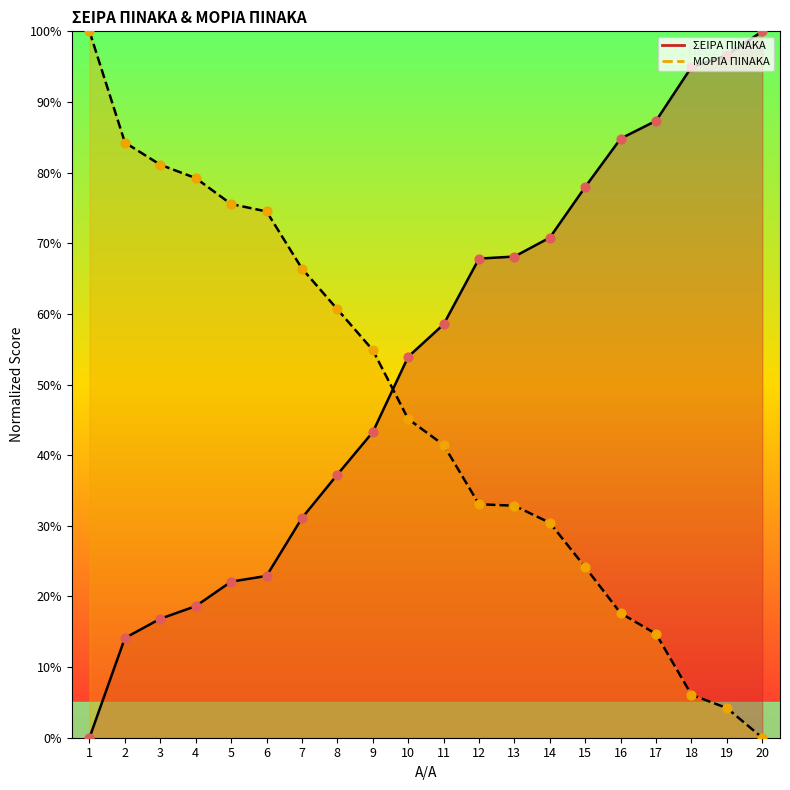

Is the value of ΜΟΡΙΑ ΠΙΝΑΚΑ (line) at 4 greater than the value of ΣΕΙΡΑ ΠΙΝΑΚΑ (line) at 1?

Yes